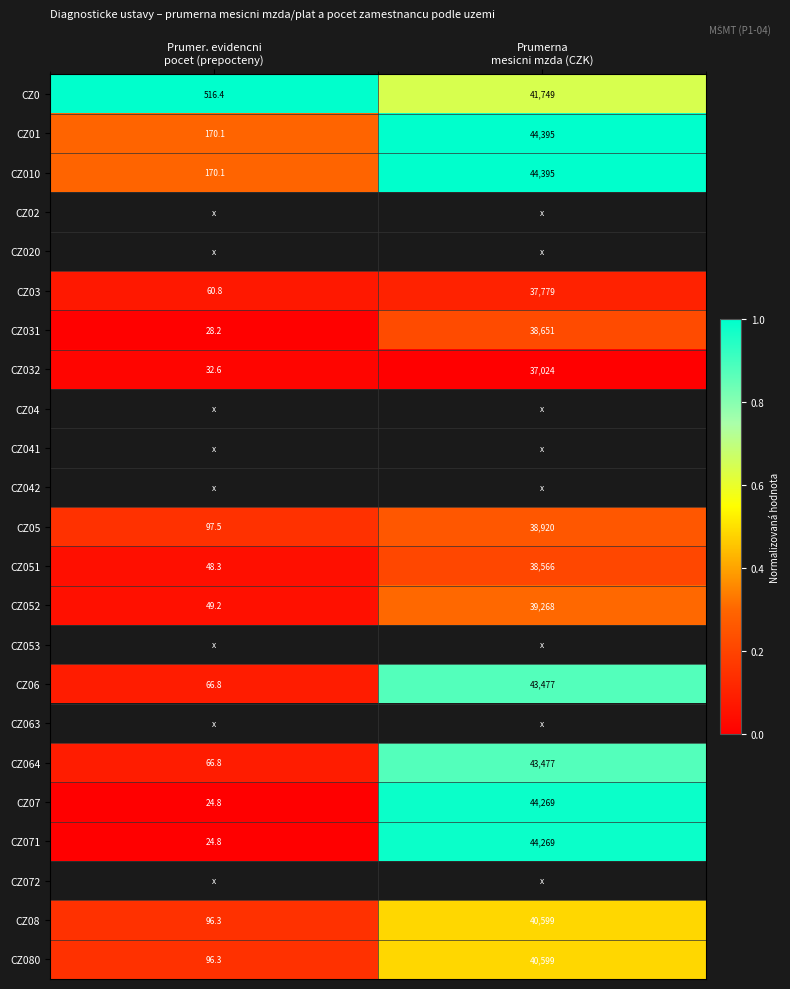

What is the maximum value for CZ010?

44395.0